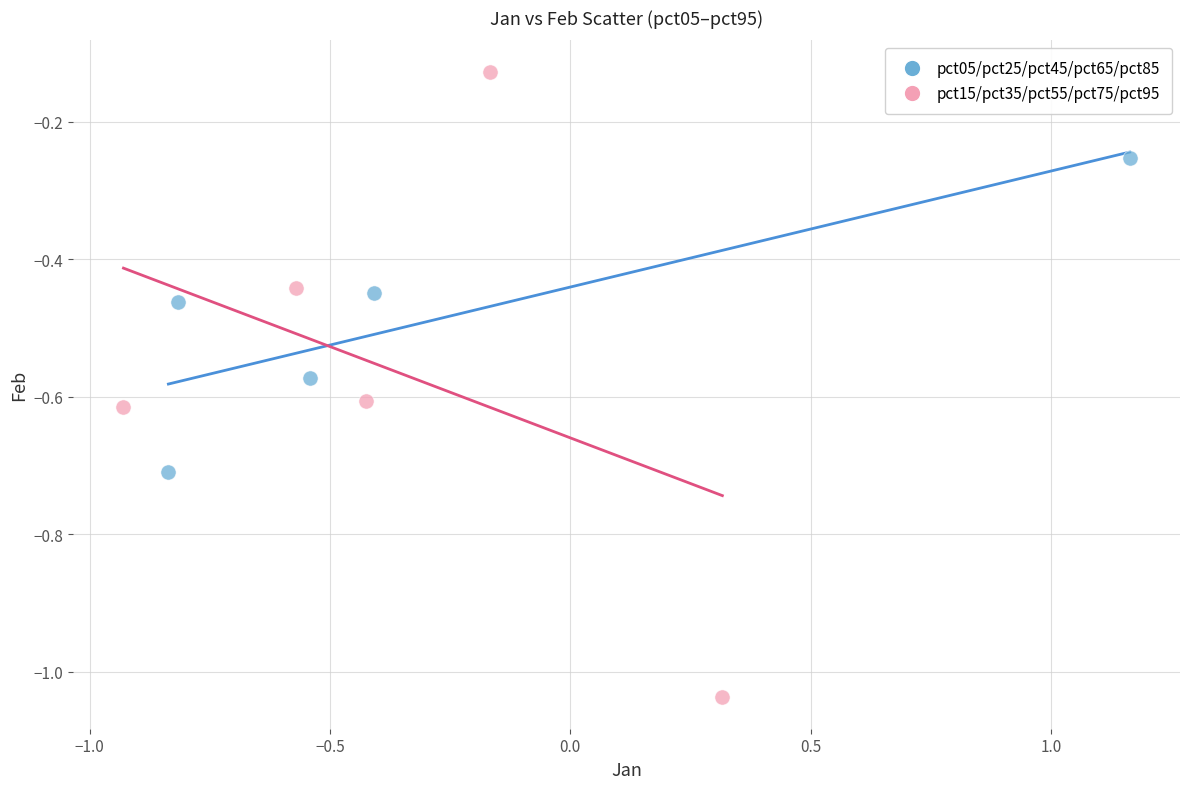

Which series reaches the maximum Y coordinate?

pct15/pct35/pct55/pct75/pct95